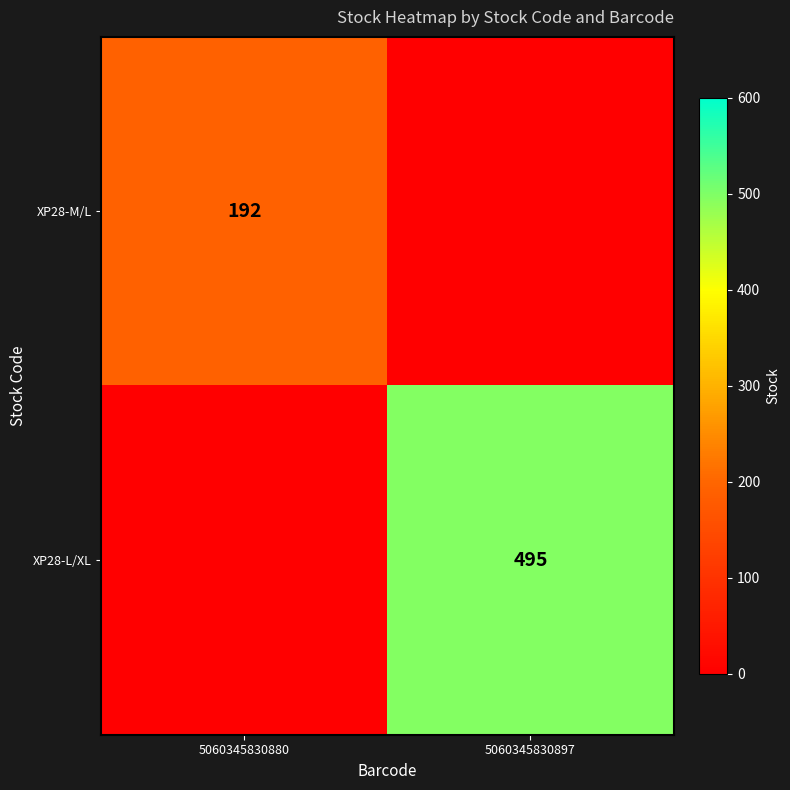

What is the total value across all series at 5060345830880?

192